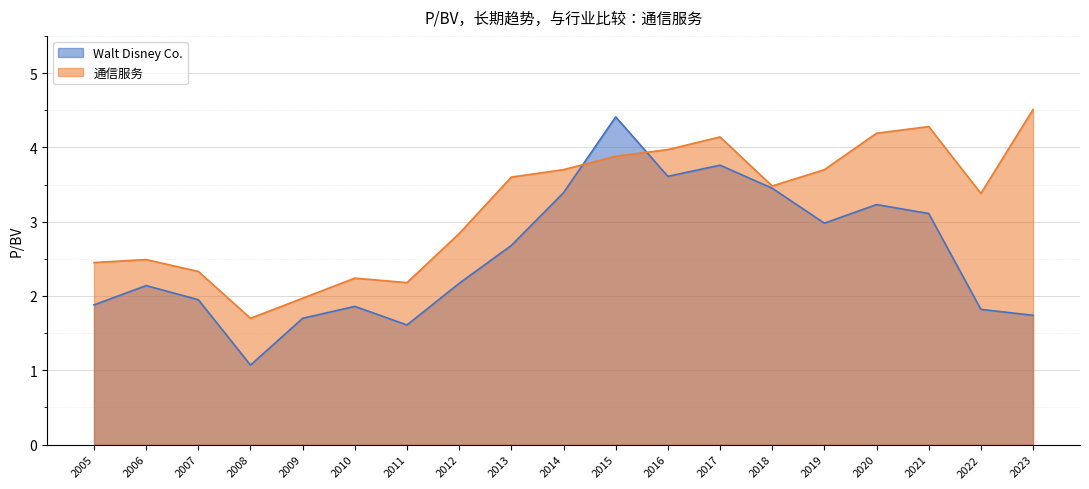

At which category does the chart reach its peak across all series?

2023